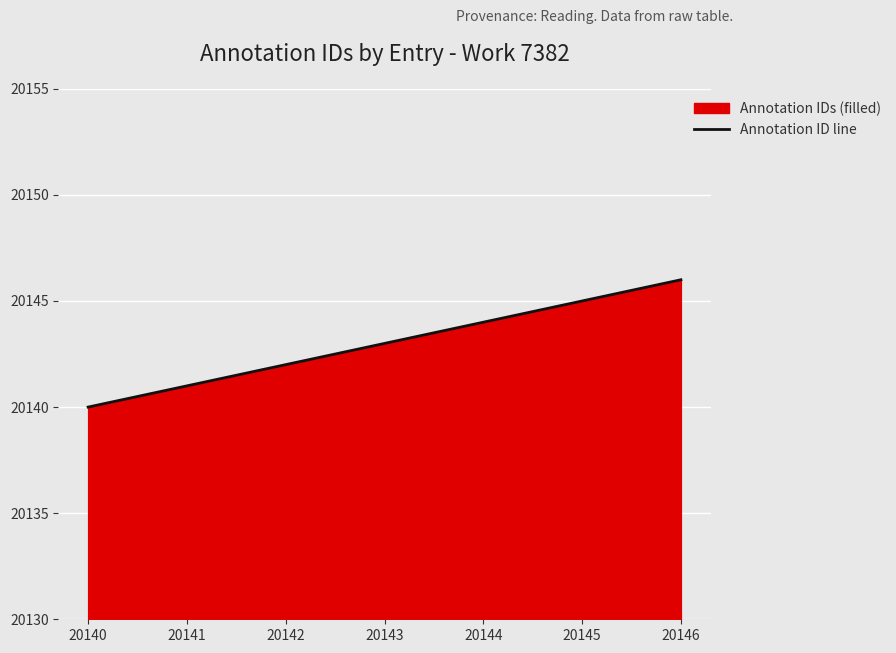

What is the value of the 4th point from the left?

20143